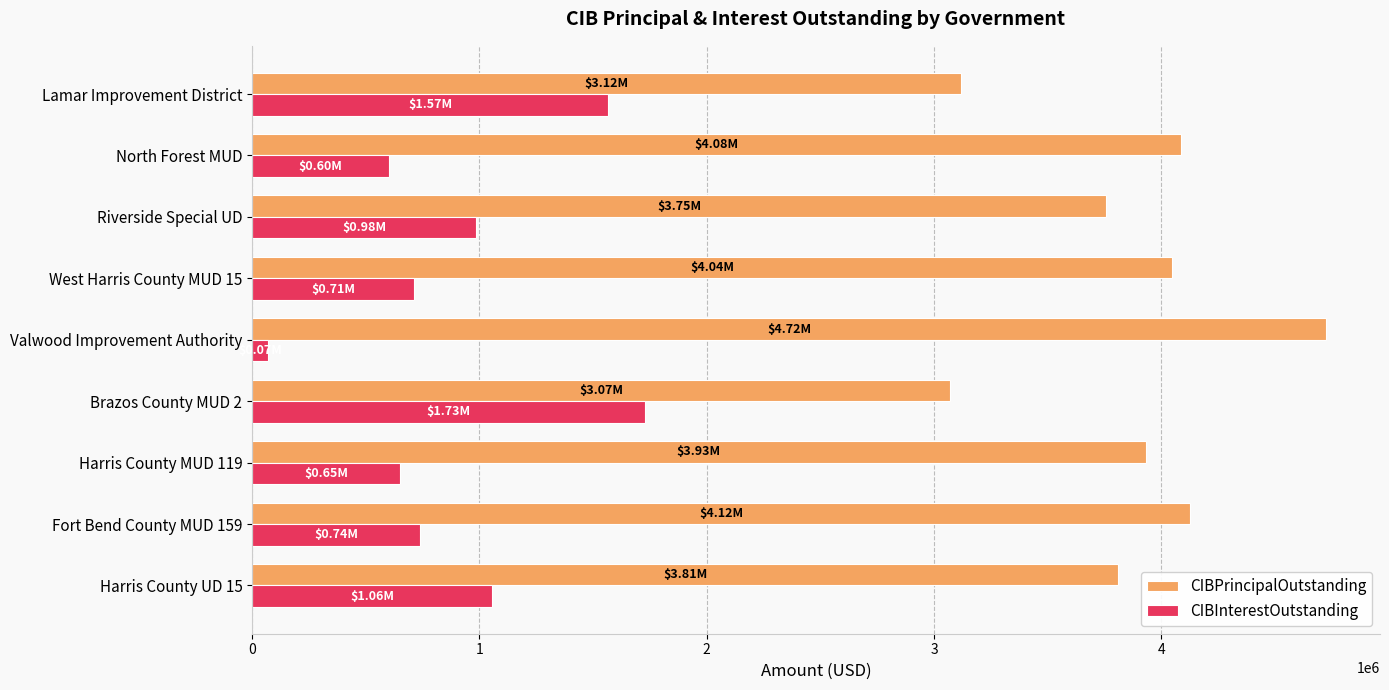

What is the difference between the maximum and minimum values in the CIBPrincipalOutstanding series?

1655000.0